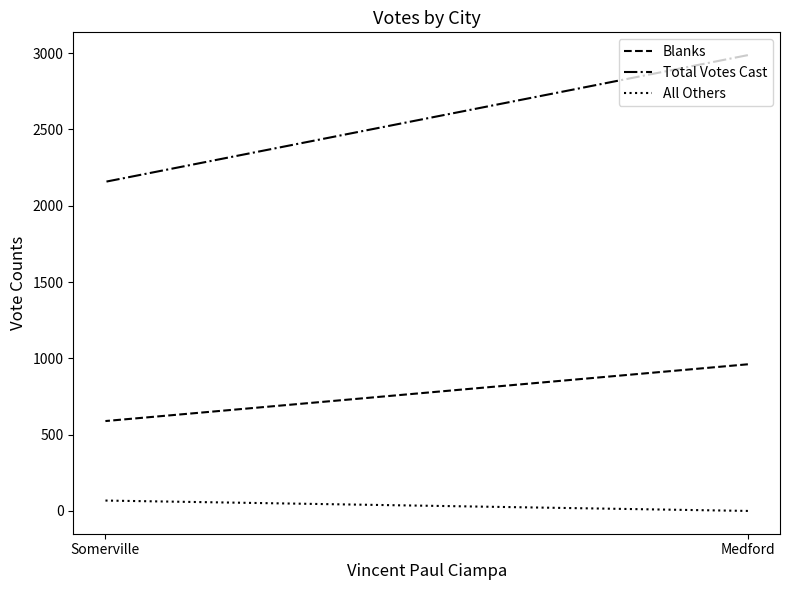

Reading right to left, what are all the values shown in this chart?

Blanks: Somerville=589	Medford=961
Total Votes Cast: Somerville=2157	Medford=2987
All Others: Somerville=68	Medford=0